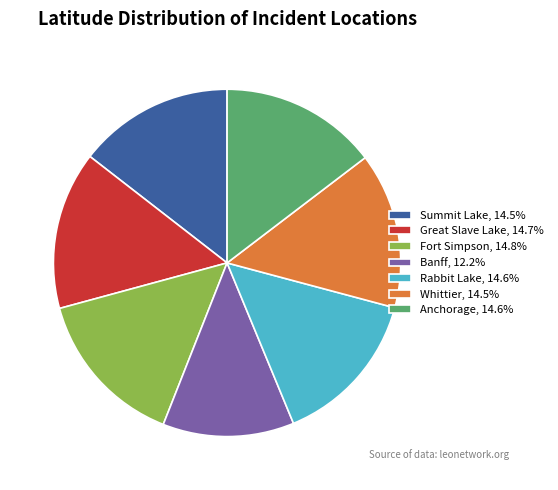

Approximately how many times larger is the value at Anchorage, 14.6% compared to Summit Lake, 14.5%?

1.0